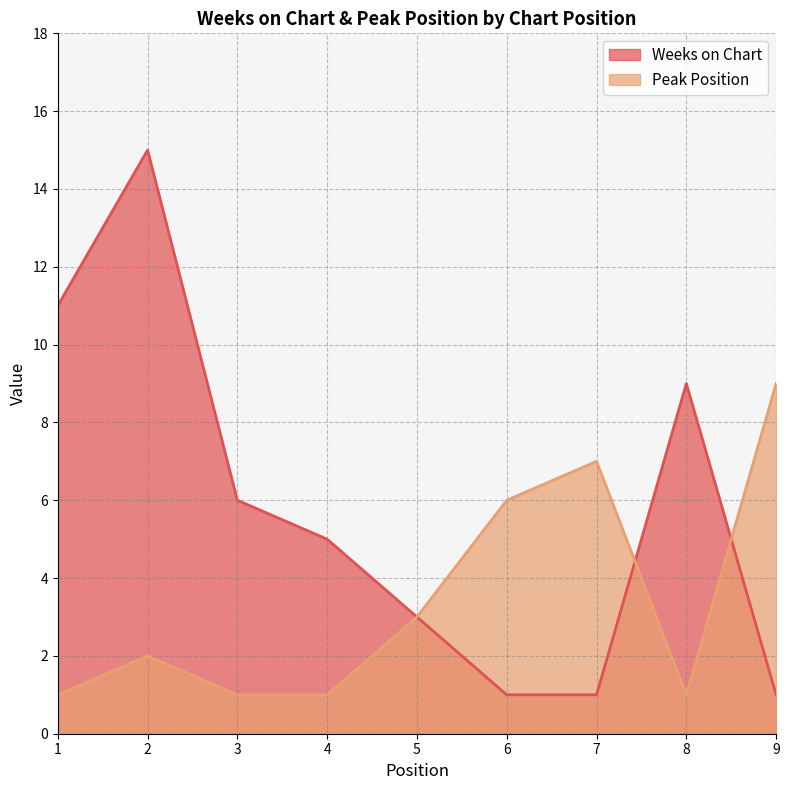

How many lines are shown in the chart?

2